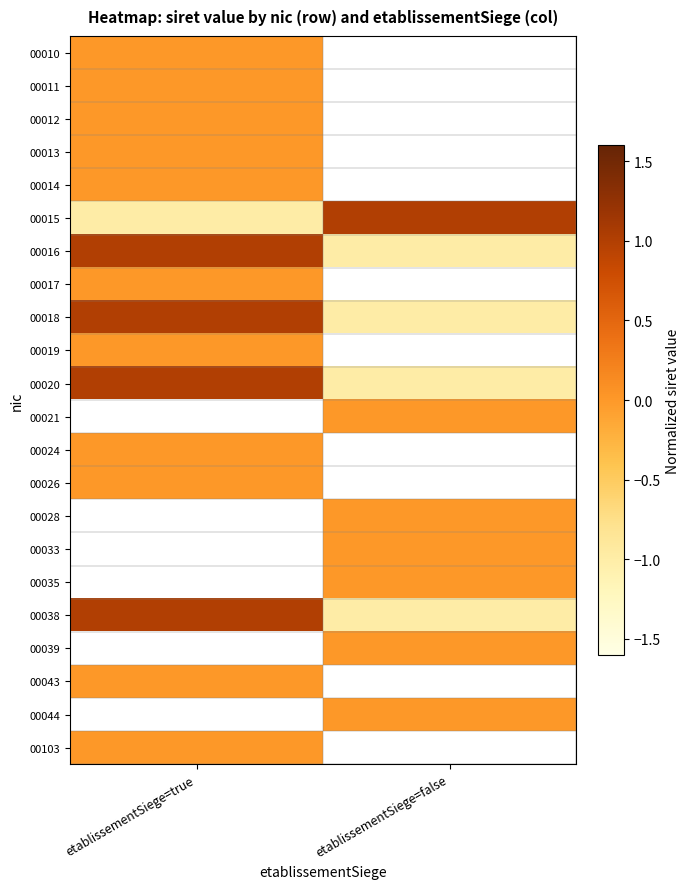

What value does the 00015 series have at etablissementSiege=false?

1.0